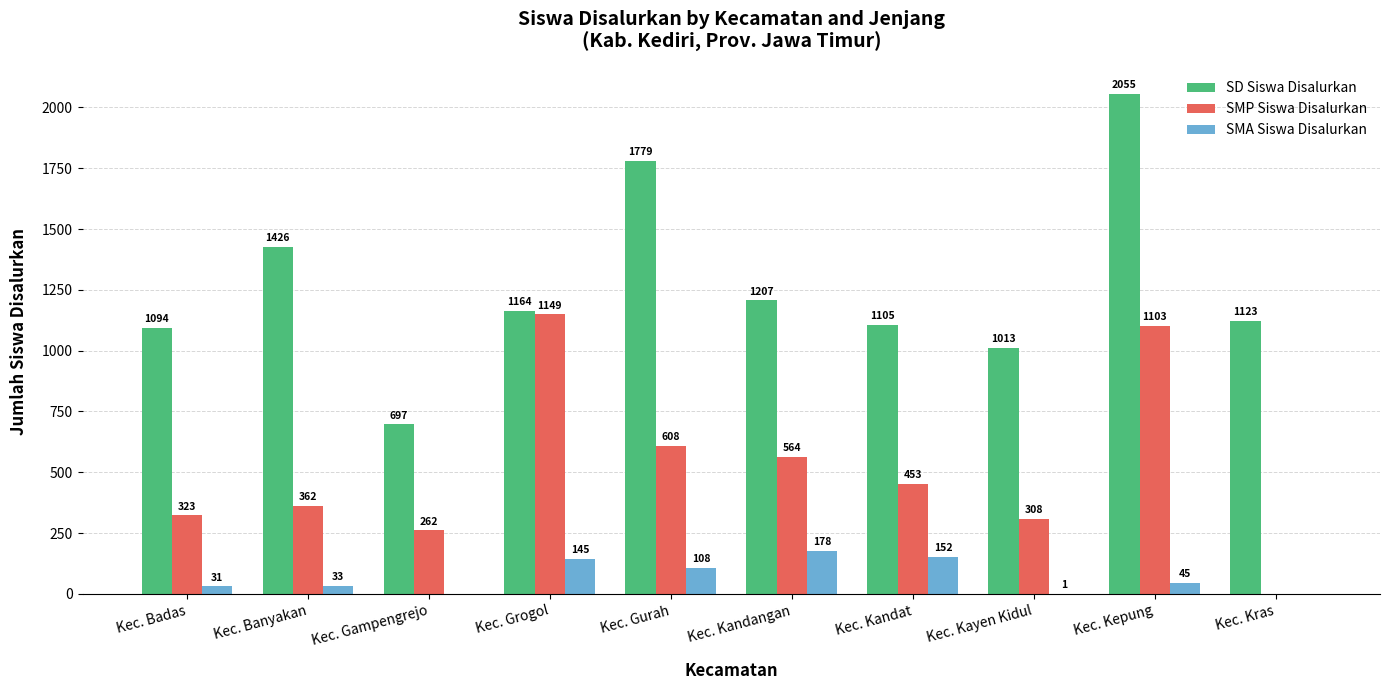

What is the sum of all SD Siswa Disalurkan values?

12663